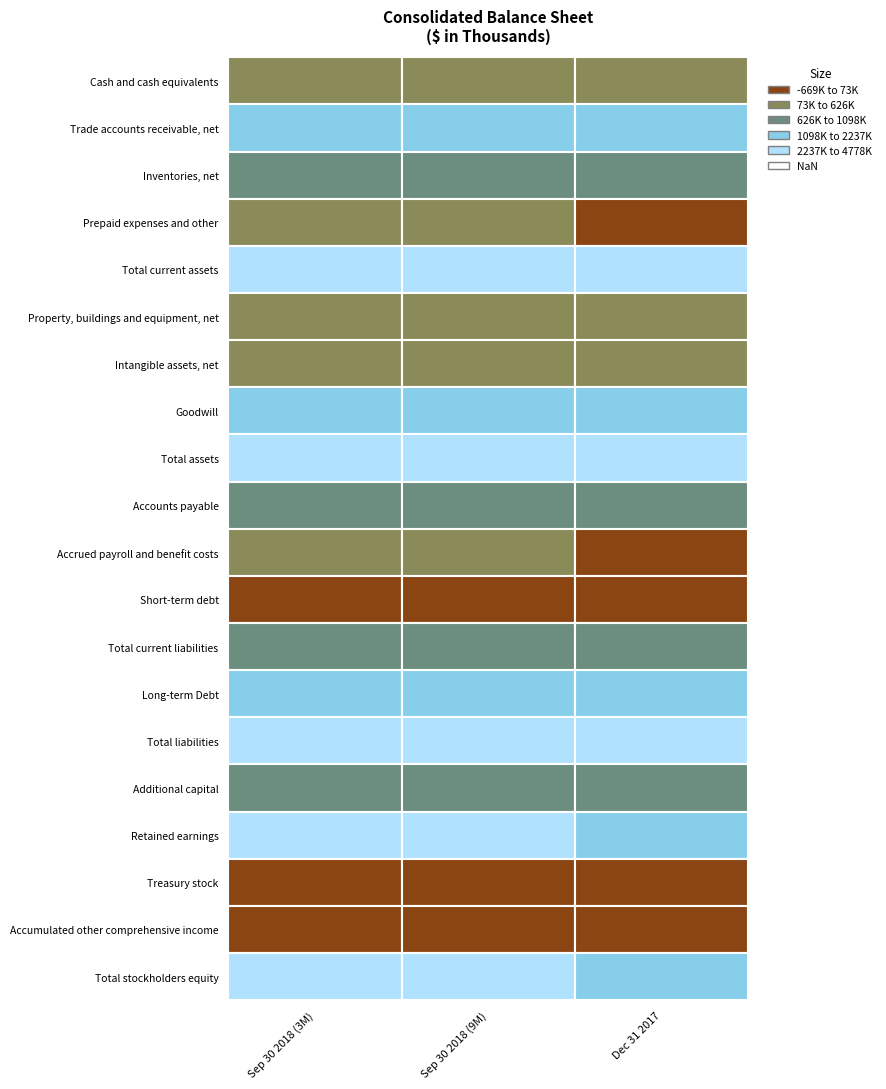

How many values in the Intangible assets, net series exceed 334026?

1